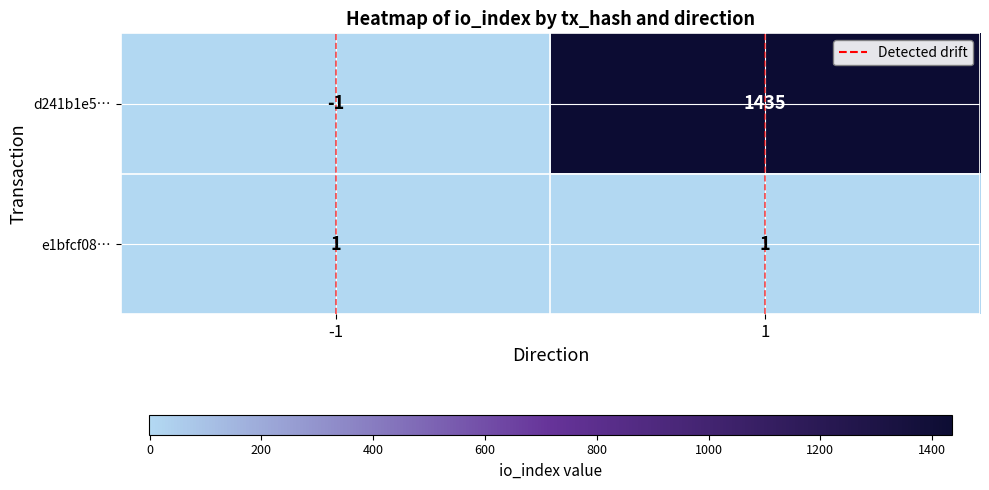

What is the smallest value displayed?

-1